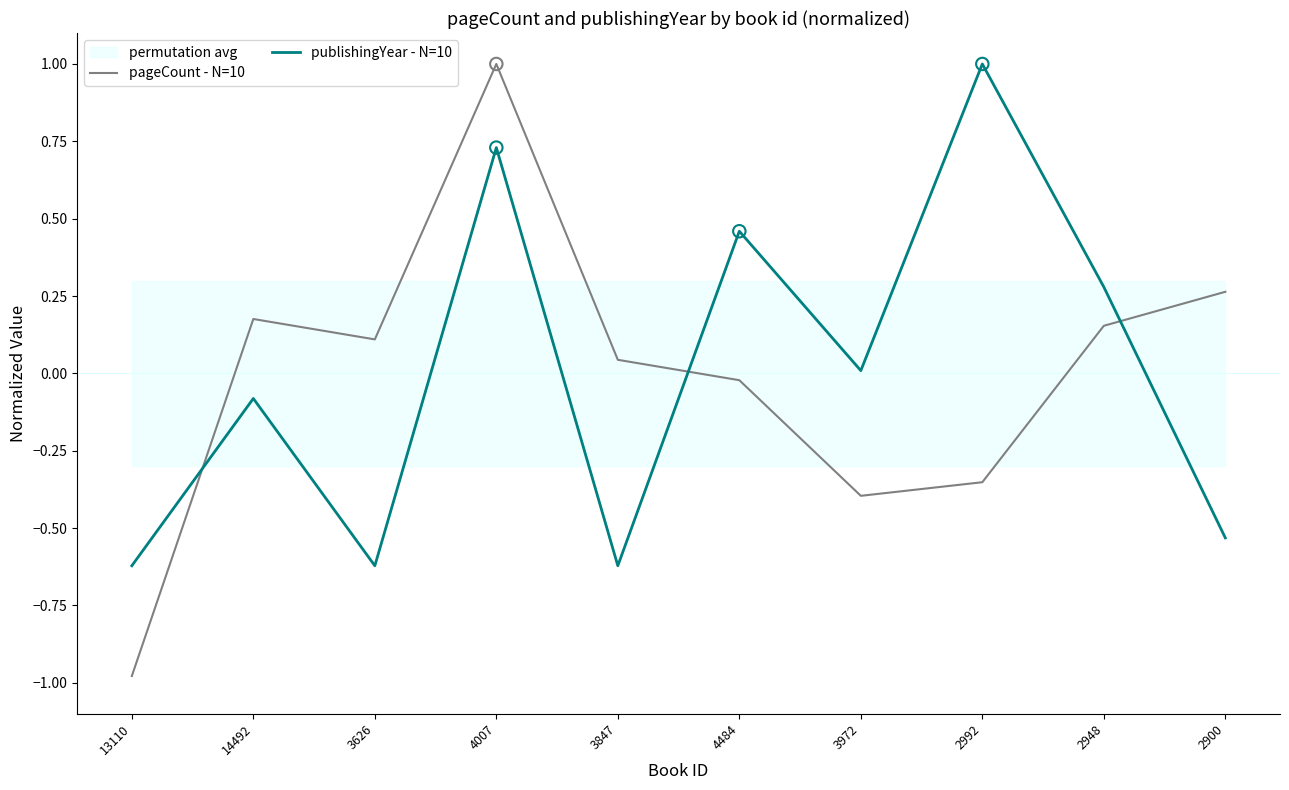

At which category is the sum across all series the highest?

4007